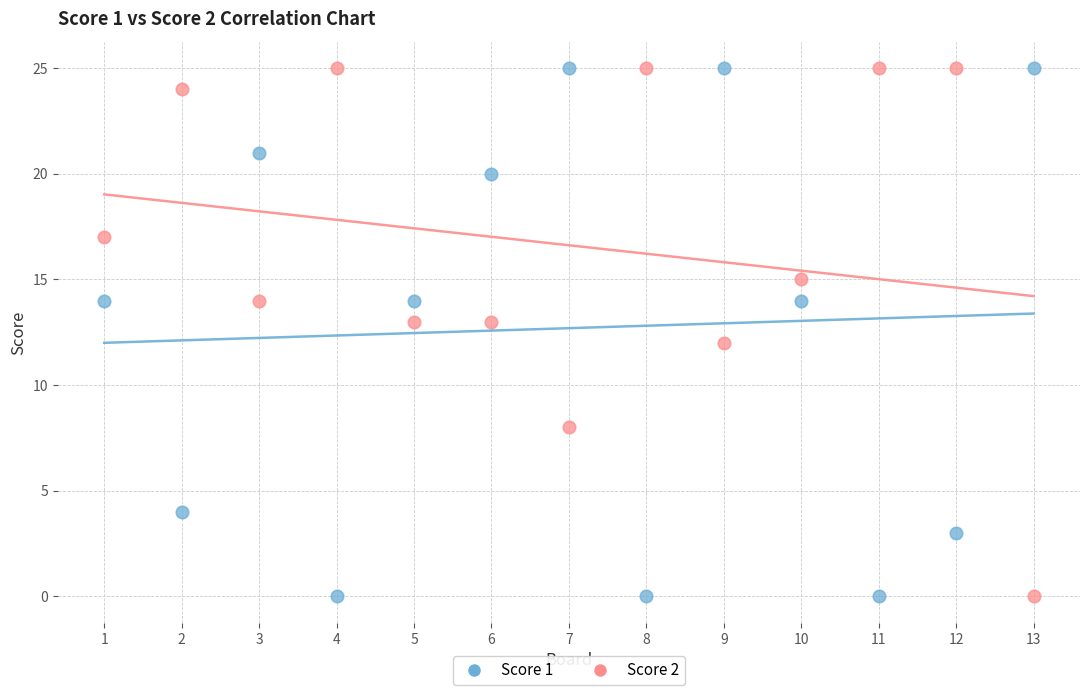

What is the X range (max minus min) for the scatter plot?

12